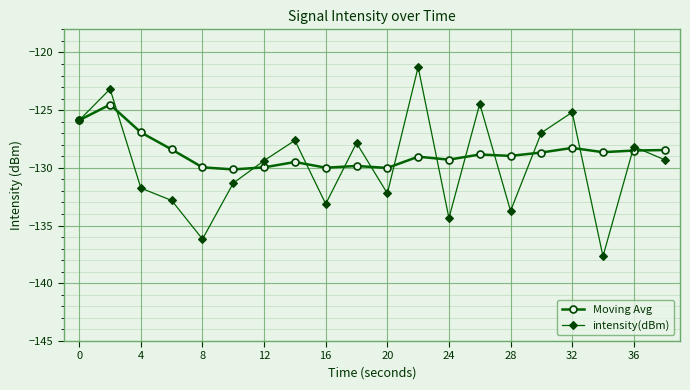

What is the value of the intensity(dBm) point at the 1st from the left?

-125.9